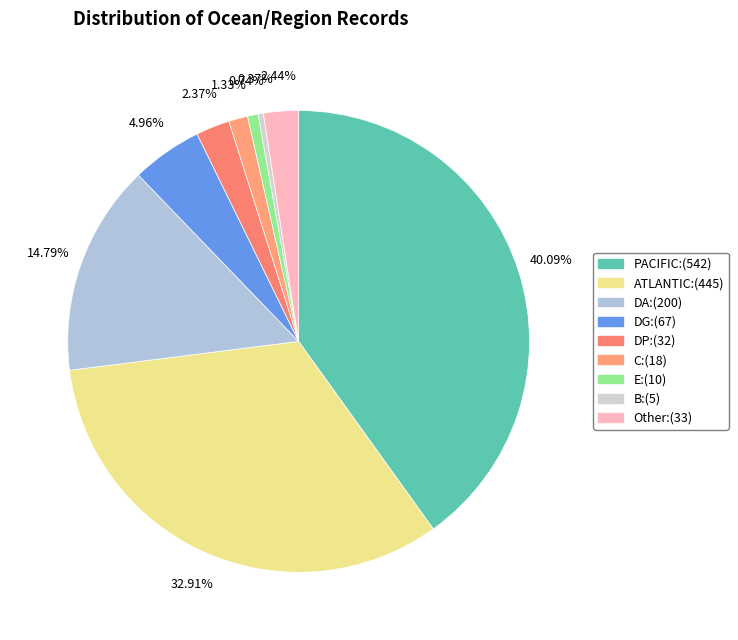

Is there any slice that represents more than half of the pie?

No